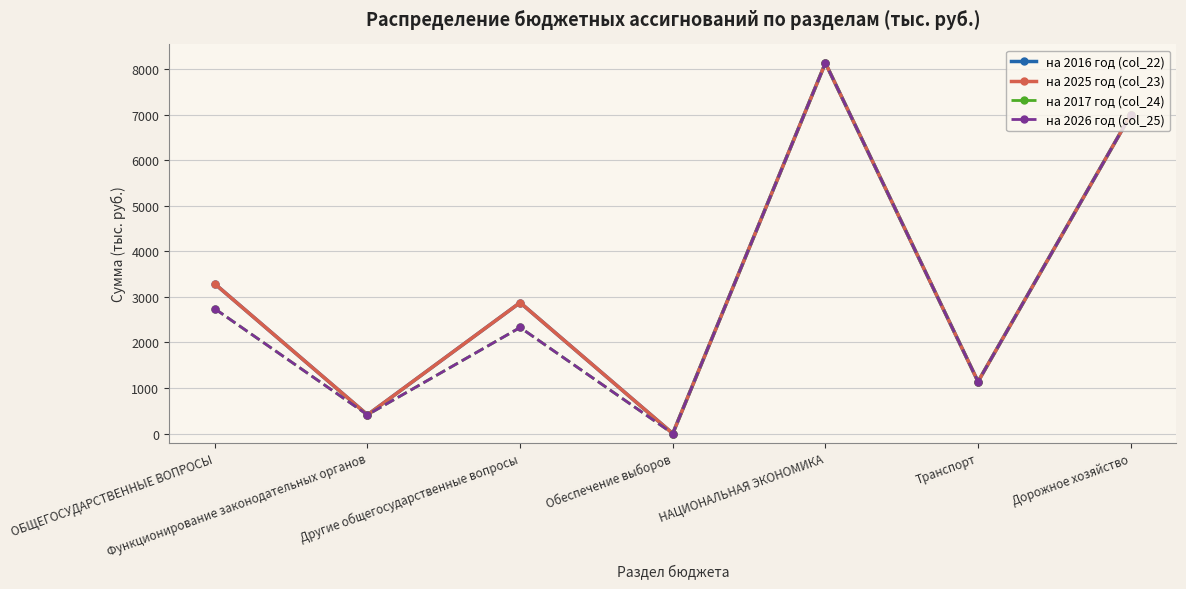

Is this an area chart (filled region under the line)?

No